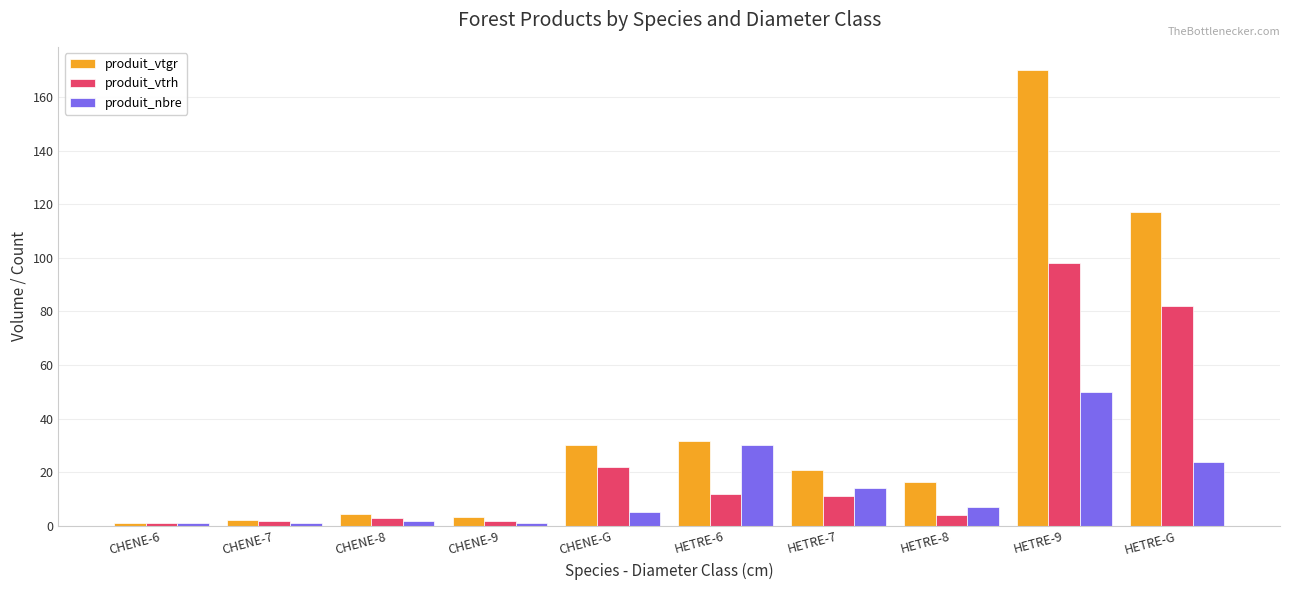

Which series changed the most between HETRE-9 and HETRE-G?

produit_vtgr